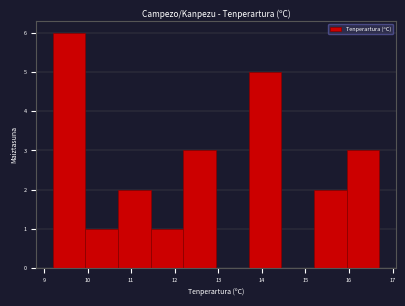

Which range on the x-axis has the tallest bar?

9.20 to 9.95